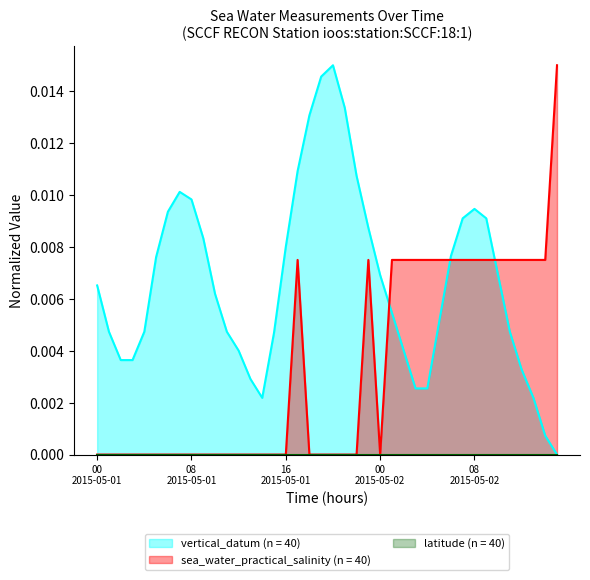

Which series has the largest total across all categories?

vertical_datum (n = 40)